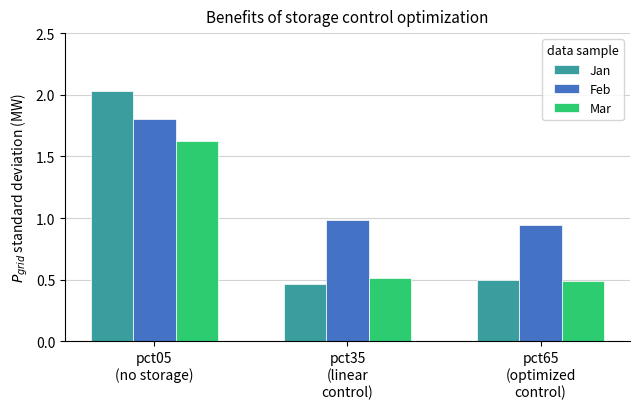

Between pct05
(no storage) and pct35
(linear
control), which series saw the biggest shift?

Jan